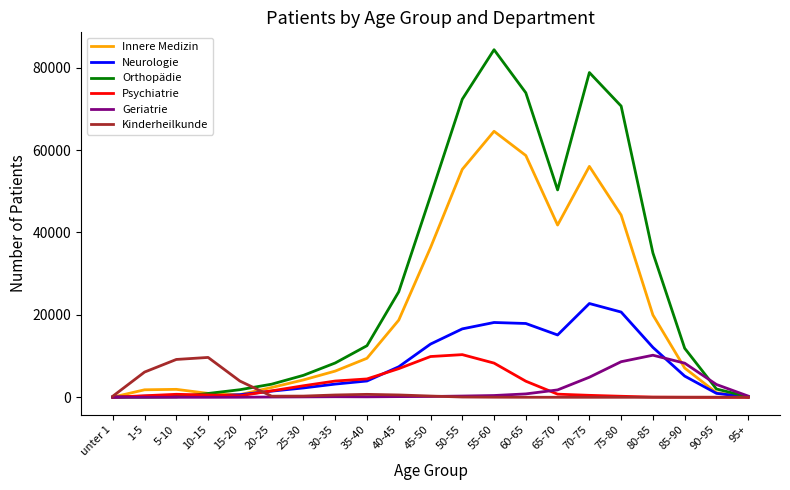

At which category is the sum across all series the highest?

55-60